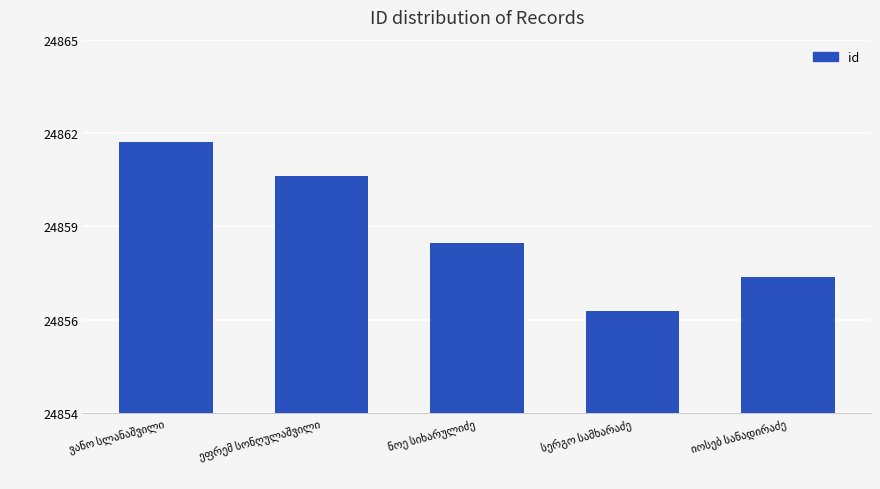

Is it true that the value at სერგო სამხარაძე is 24857?

True